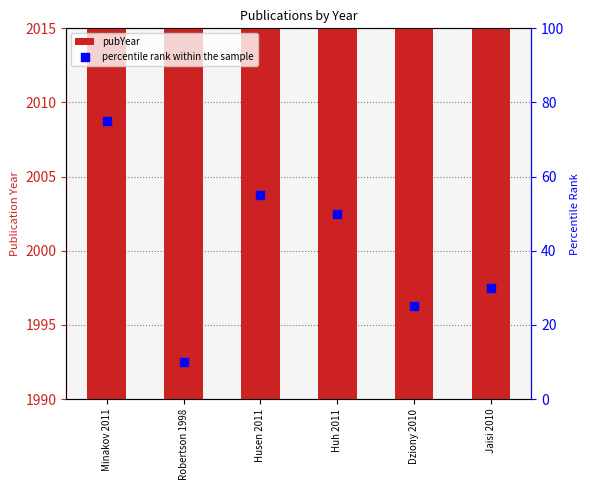

Which series has the widest spread of Y values?

percentile rank within the sample